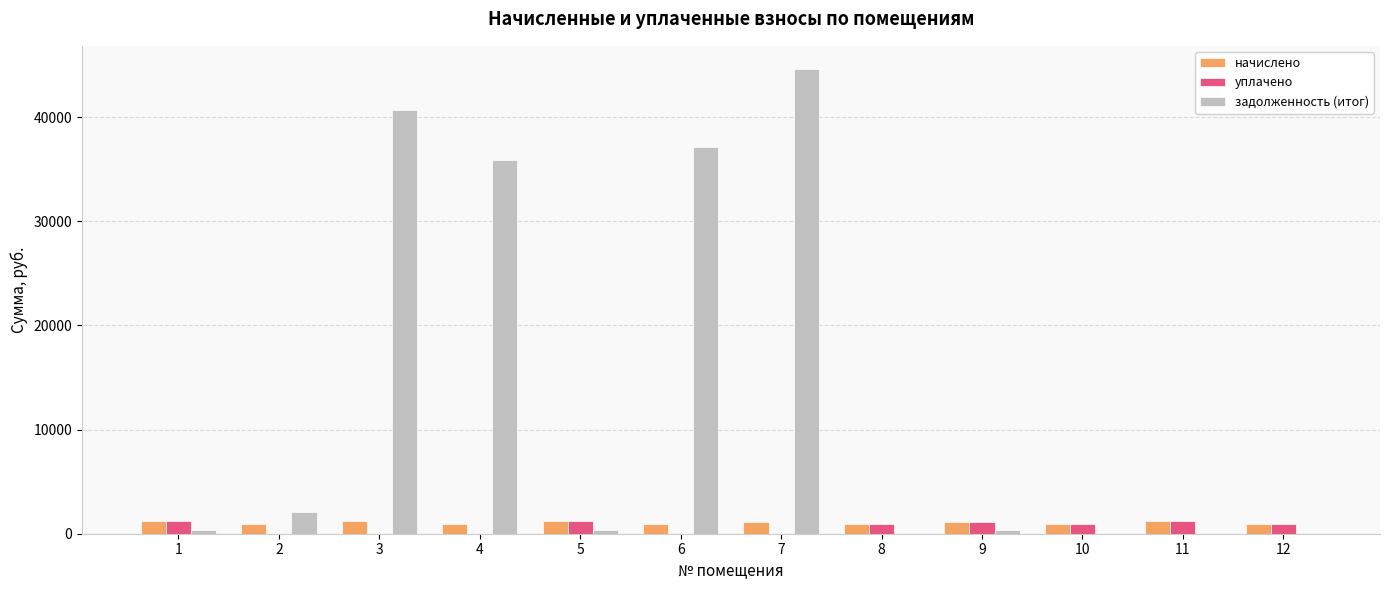

How many groups of bars are there?

12